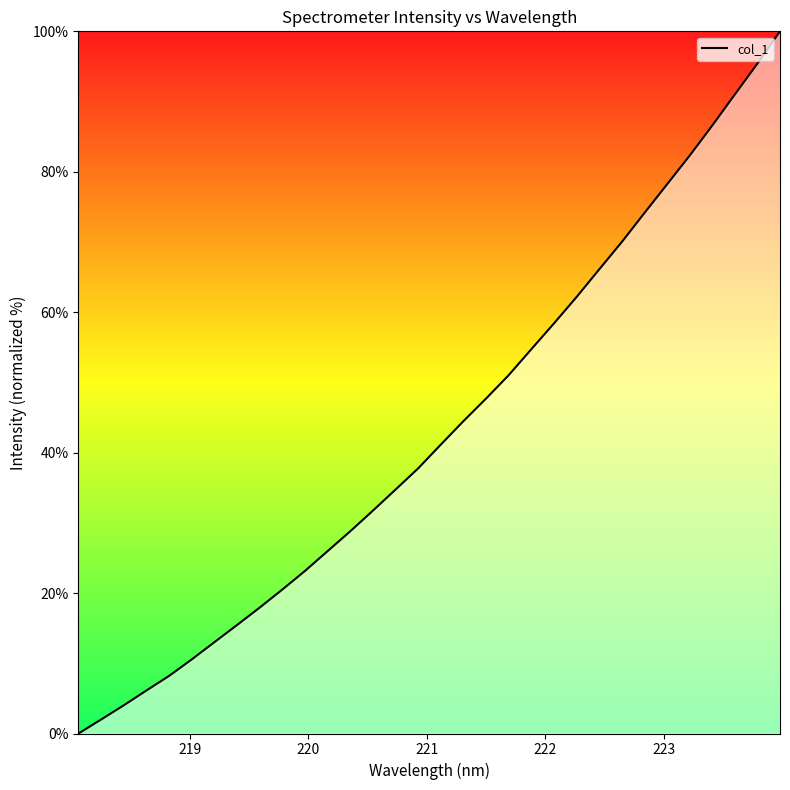

What is the difference between the maximum and minimum values?

100.0